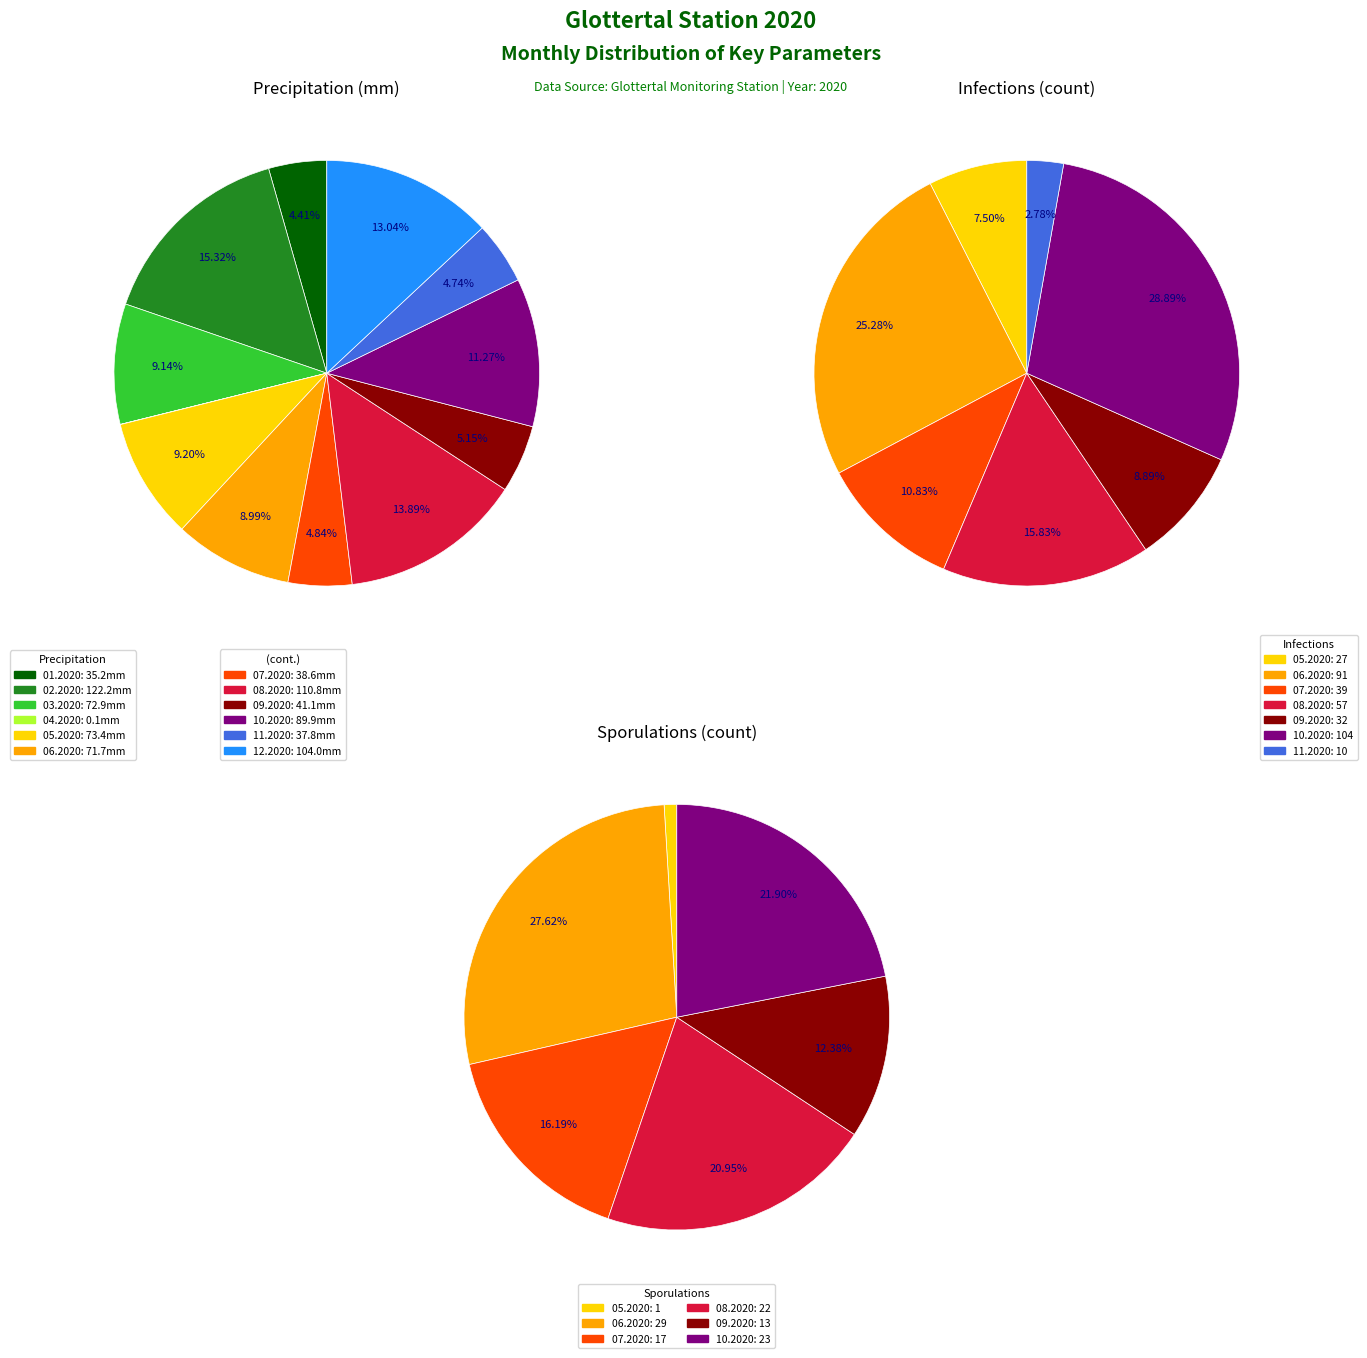

Which series has the largest range (max minus min)?

precipitation